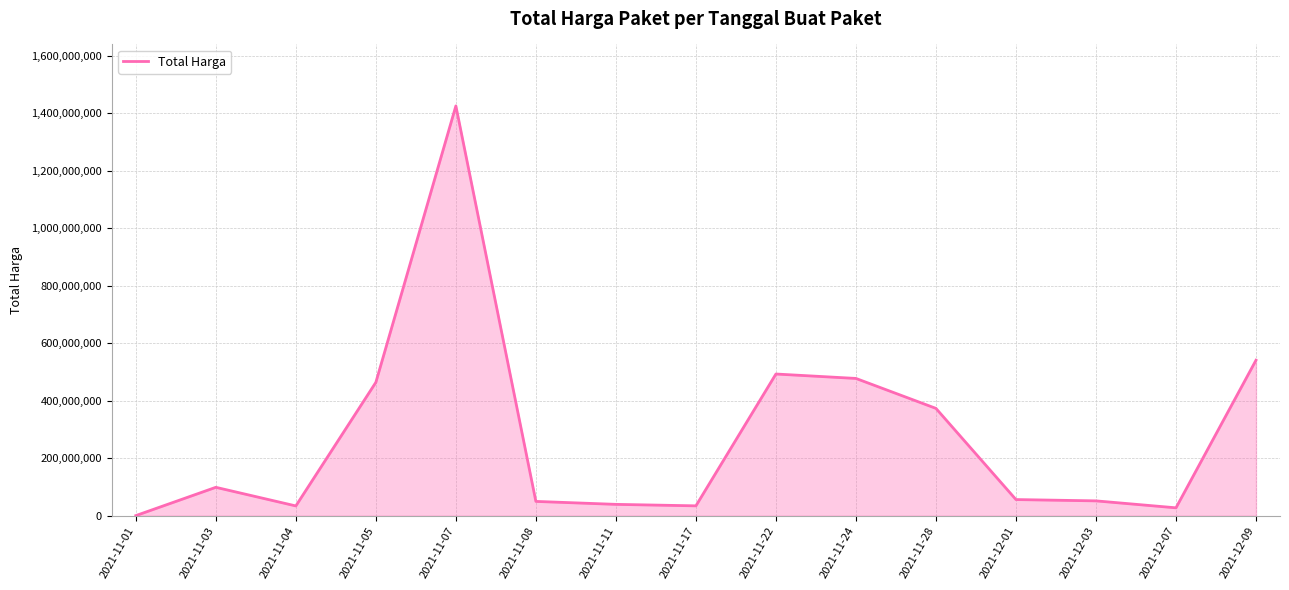

What is the difference between the maximum and minimum values?

1425534300